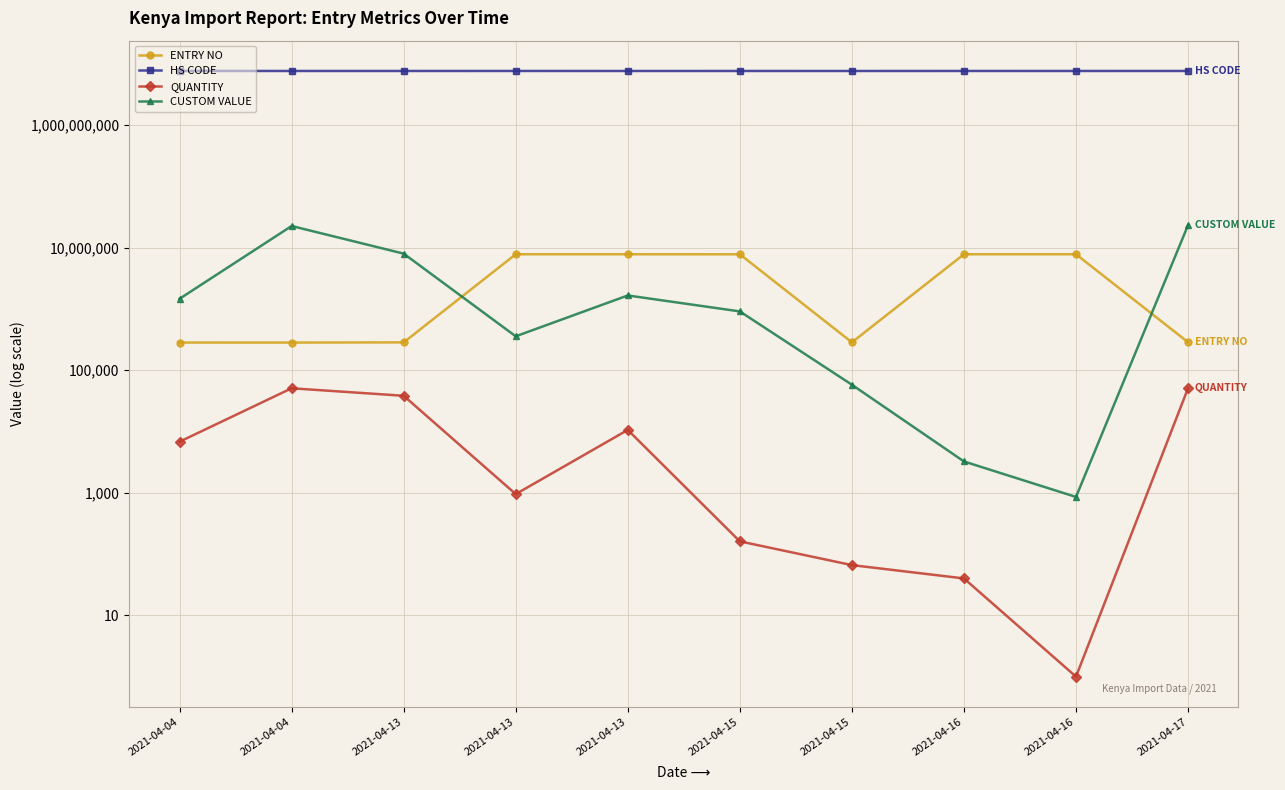

Which series has the widest spread of values?

CUSTOM VALUE